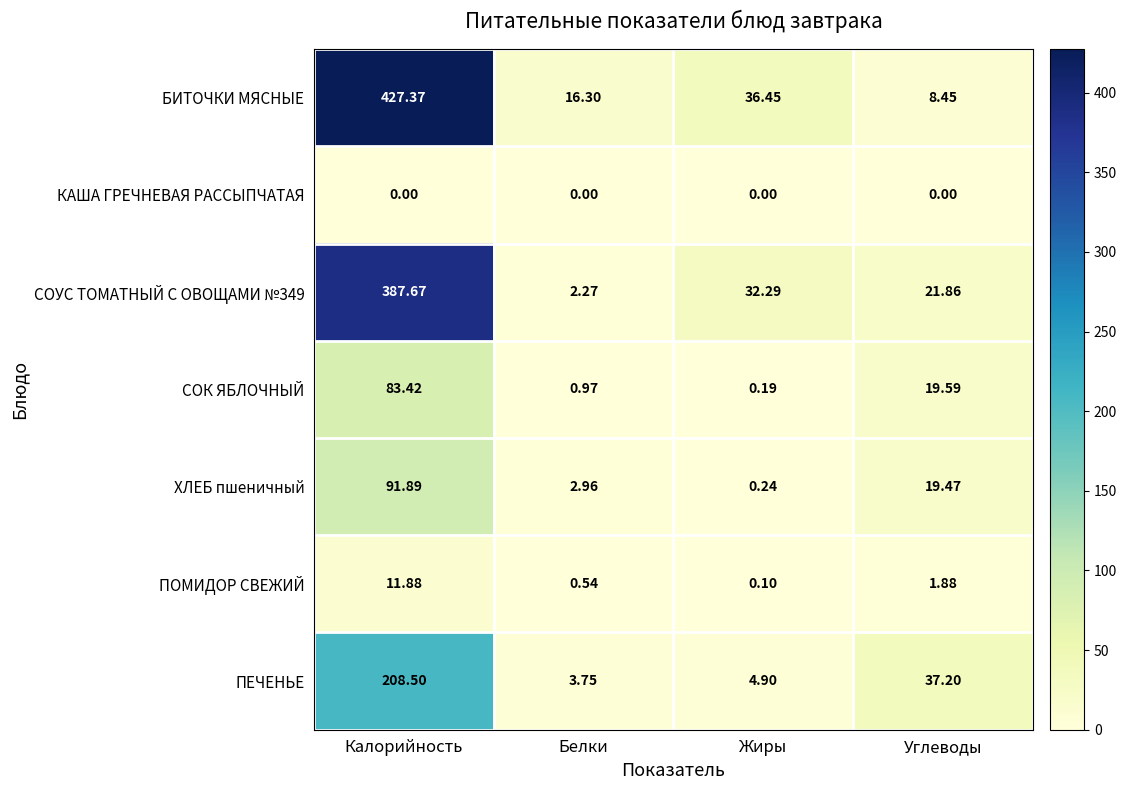

What is the spread (max minus min) of values at Углеводы?

37.2